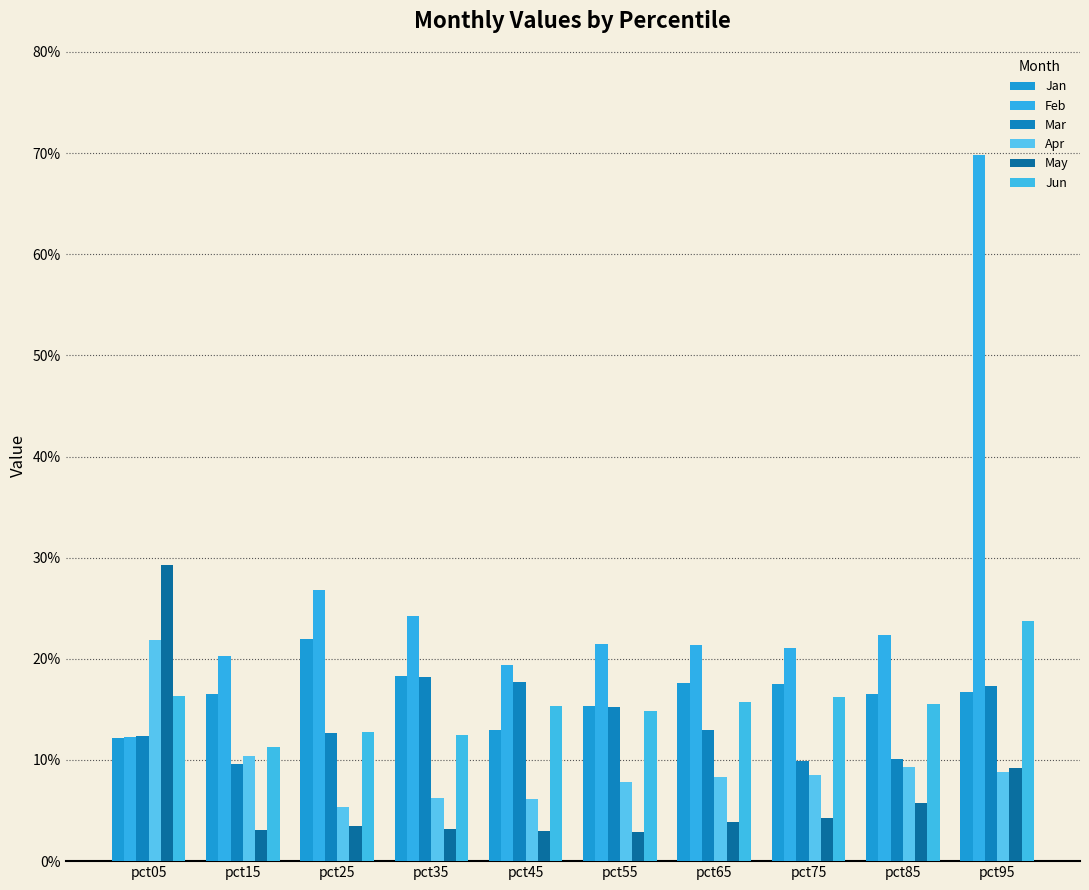

Count the Mar values in the range 0 to 1.

10